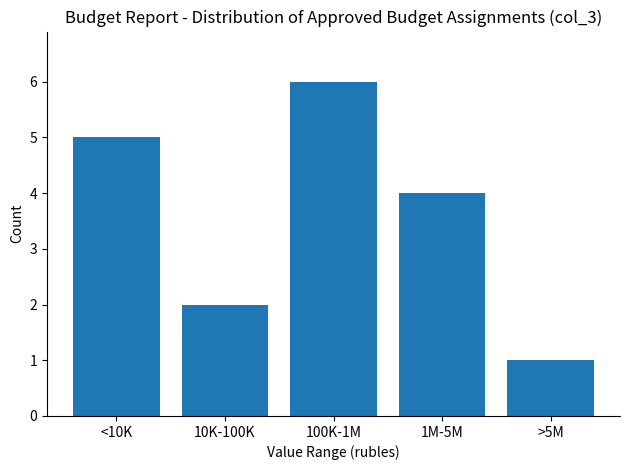

Reading left to right, what are all the values shown in this chart?

5	2	6	4	1